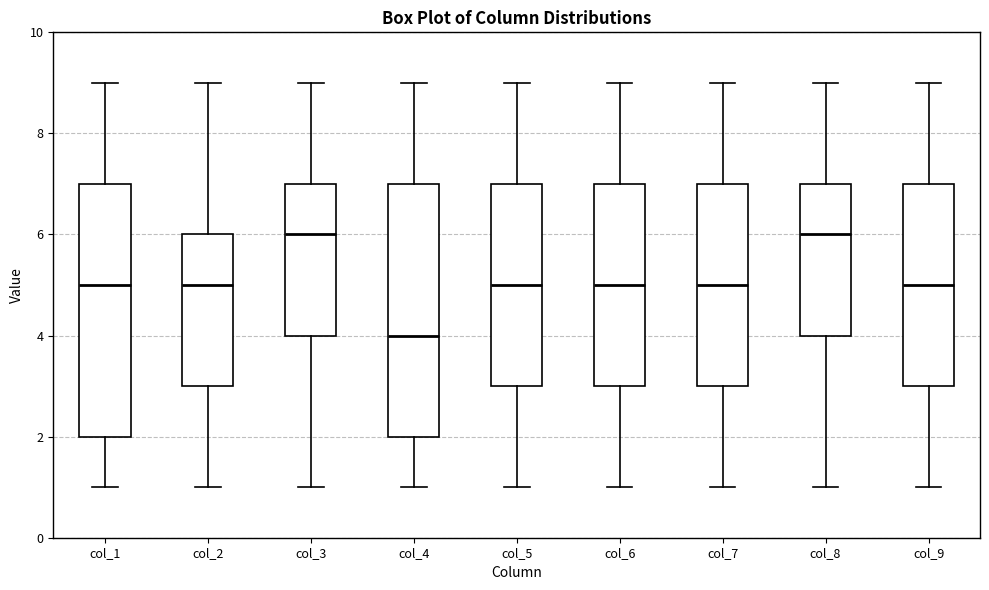

Reading left to right, read every box against the y-axis: the position of its median line, the range the box covers, and the ends of its whiskers. The values are not printed on the chart, so give them approximately, as read against the axis.

col_1: median 5, box 2 to 7, whiskers 1 to 9
col_2: median 5, box 3 to 6, whiskers 1 to 9
col_3: median 6, box 4 to 7, whiskers 1 to 9
col_4: median 4, box 2 to 7, whiskers 1 to 9
col_5: median 5, box 3 to 7, whiskers 1 to 9
col_6: median 5, box 3 to 7, whiskers 1 to 9
col_7: median 5, box 3 to 7, whiskers 1 to 9
col_8: median 6, box 4 to 7, whiskers 1 to 9
col_9: median 5, box 3 to 7, whiskers 1 to 9